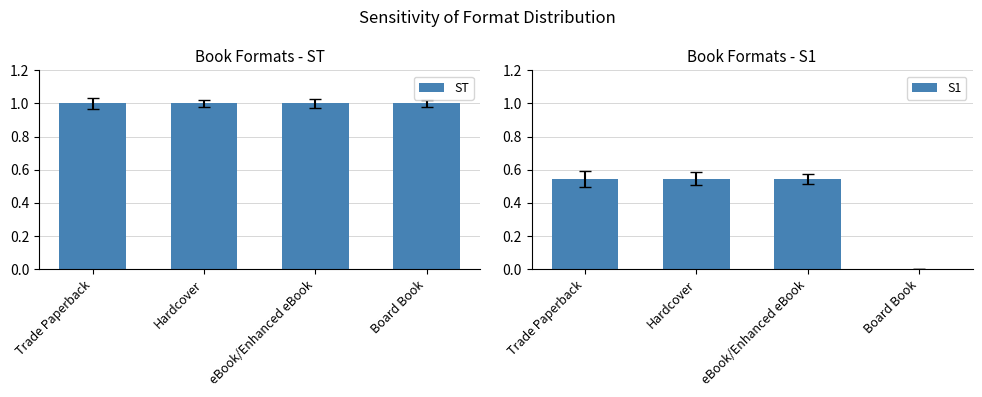

Which category has the highest value across all series?

Trade Paperback